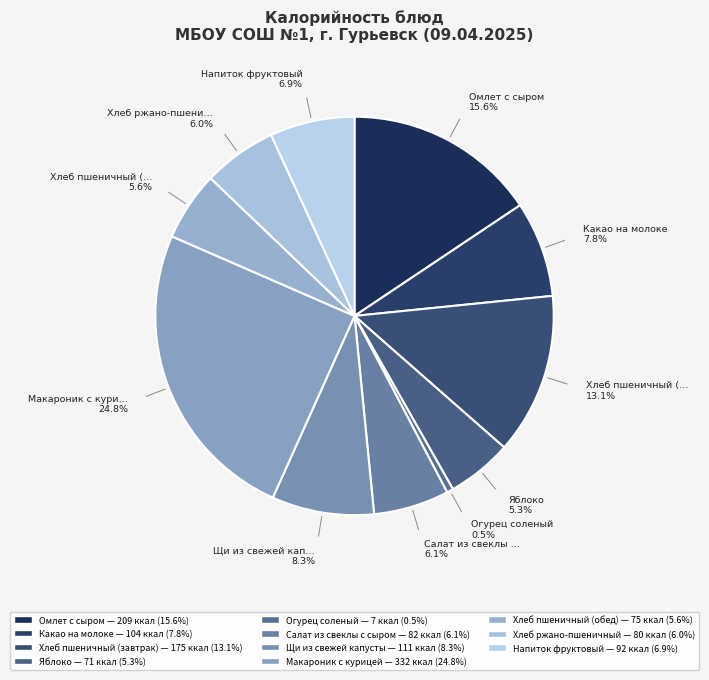

How much of the chart is everything except Хлеб ржано-пшеничный?

94.0%